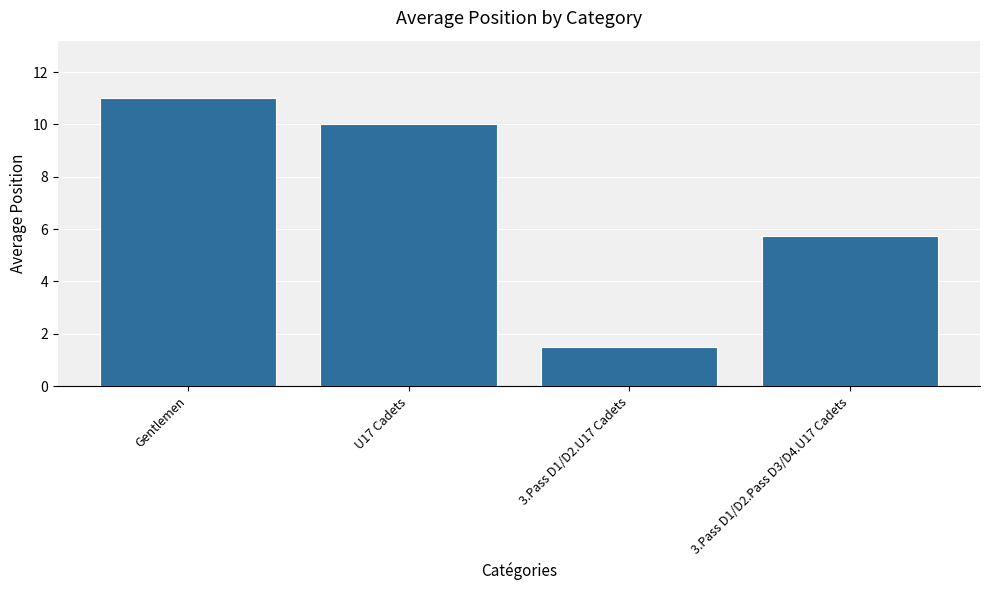

Rank the categories by value from lowest to highest.

3.Pass D1/D2.U17 Cadets, 3.Pass D1/D2.Pass D3/D4.U17 Cadets, U17 Cadets, Gentlemen